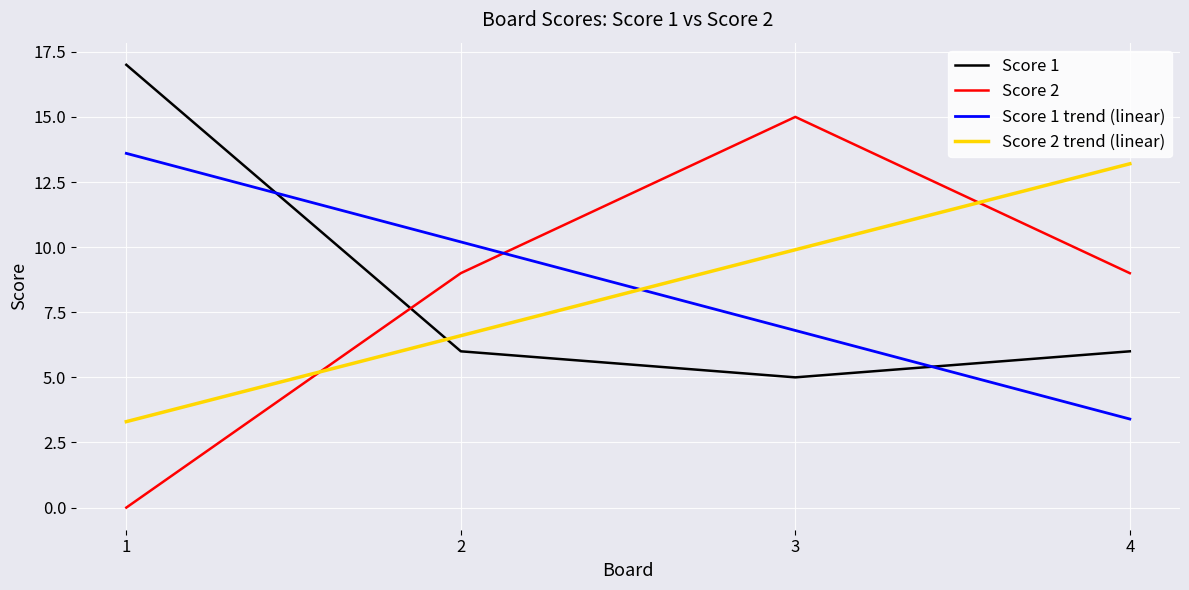

At how many categories does at least one series exceed 11?

3